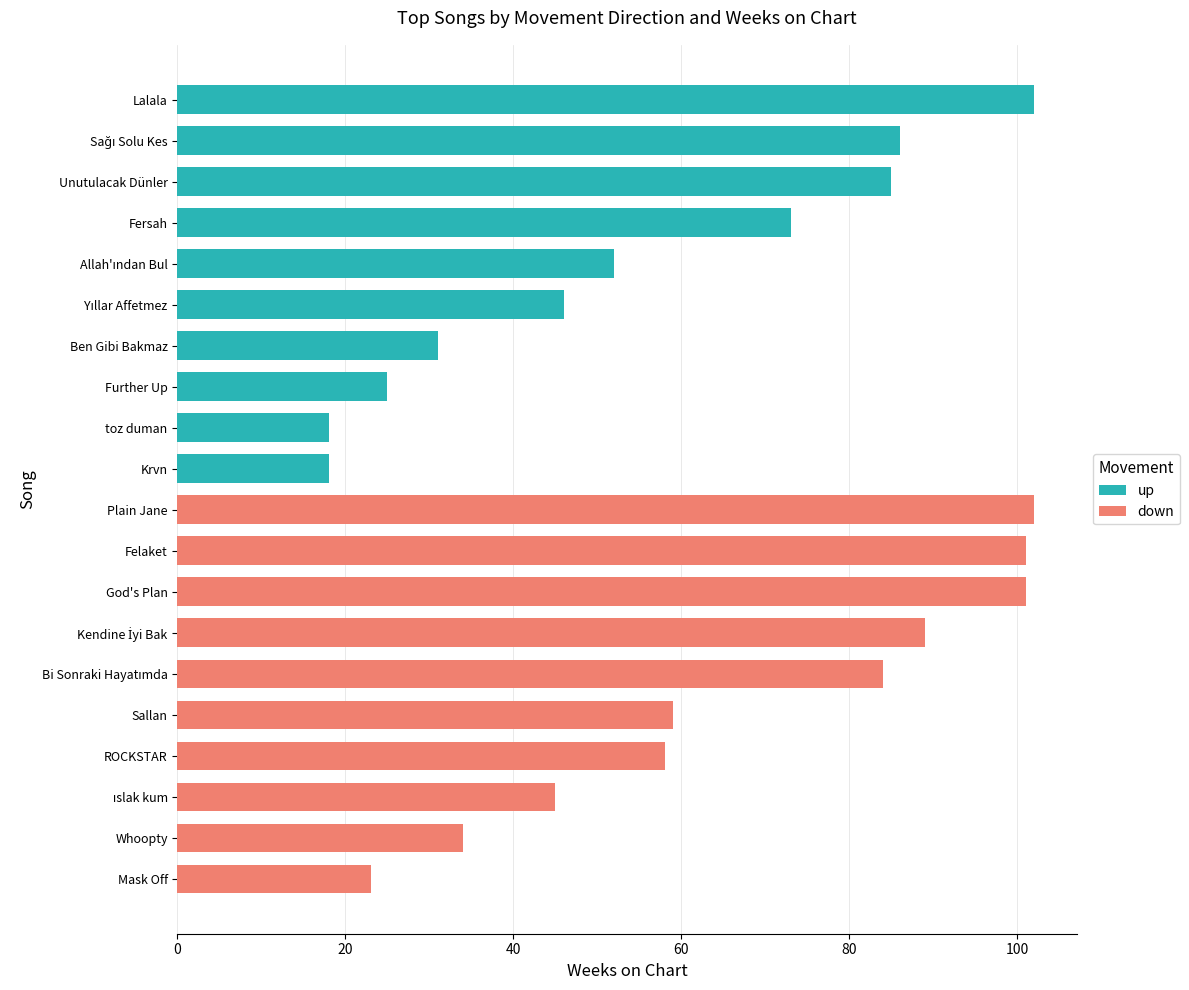

How many data points in down are less than 84?

5